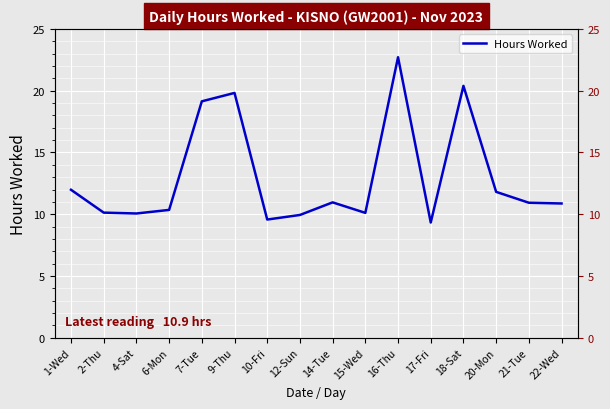

What is the difference between the values at 20-Mon and 12-Sun?

1.9